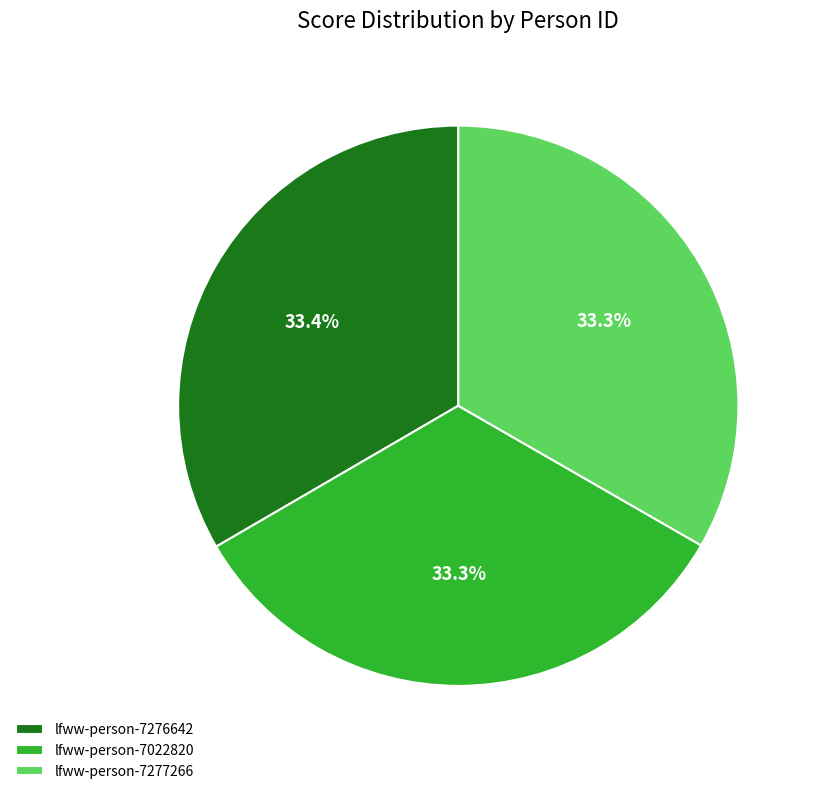

What is the ratio of the value at lfww-person-7277266 to the value at lfww-person-7022820?

1.0